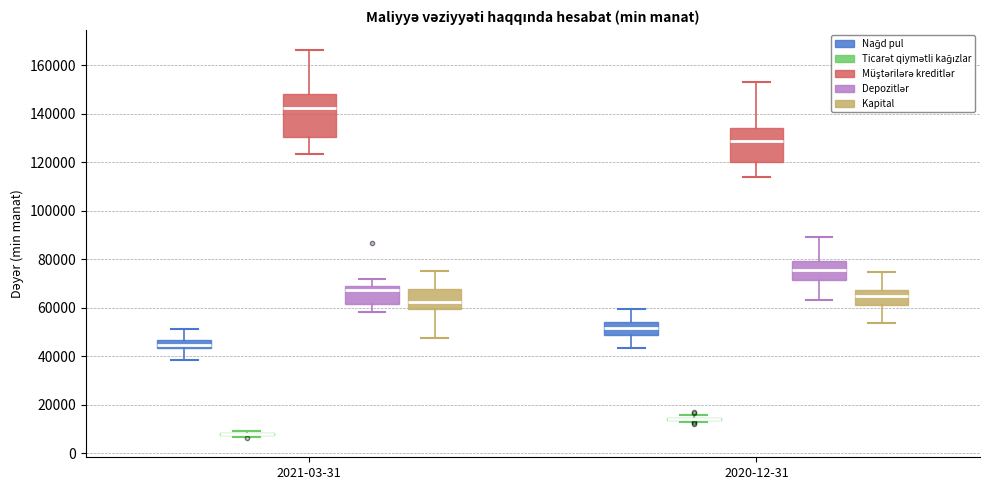

Reading left to right, read every box against the y-axis: the position of its median line, the range the box covers, and the ends of its whiskers. The values are not printed on the chart, so give them approximately, as read against the axis.

2021-03-31 (Nağd pul): median 44000 (inside the box), box 44000 to 46000, whiskers 38000 to 52000
2021-03-31 (Ticarət qiymətli kağızlar): box collapsed to a line at 8000, whiskers 6000 to 10000
2021-03-31 (Müştərilərə kreditlər): median 142000, box 130000 to 148000, whiskers 124000 to 166000
2021-03-31 (Depozitlər): median 68000 (just below the box's upper edge), box 62000 to 68000, whiskers 58000 to 72000
2021-03-31 (Kapital): median 62000, box 60000 to 68000, whiskers 48000 to 76000
2020-12-31 (Nağd pul): median 52000, box 48000 to 54000, whiskers 44000 to 60000
2020-12-31 (Ticarət qiymətli kağızlar): box collapsed to a line at 14000, whiskers 14000 to 16000
2020-12-31 (Müştərilərə kreditlər): median 128000, box 120000 to 134000, whiskers 114000 to 154000
2020-12-31 (Depozitlər): median 76000, box 72000 to 80000, whiskers 64000 to 90000
2020-12-31 (Kapital): median 64000, box 62000 to 68000, whiskers 54000 to 74000